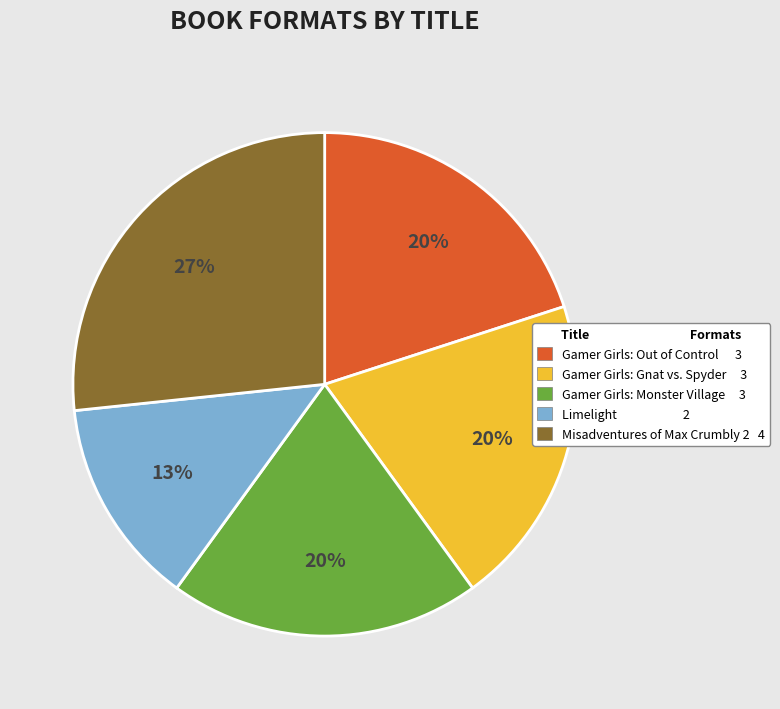

Count the number of slices in the pie.

5